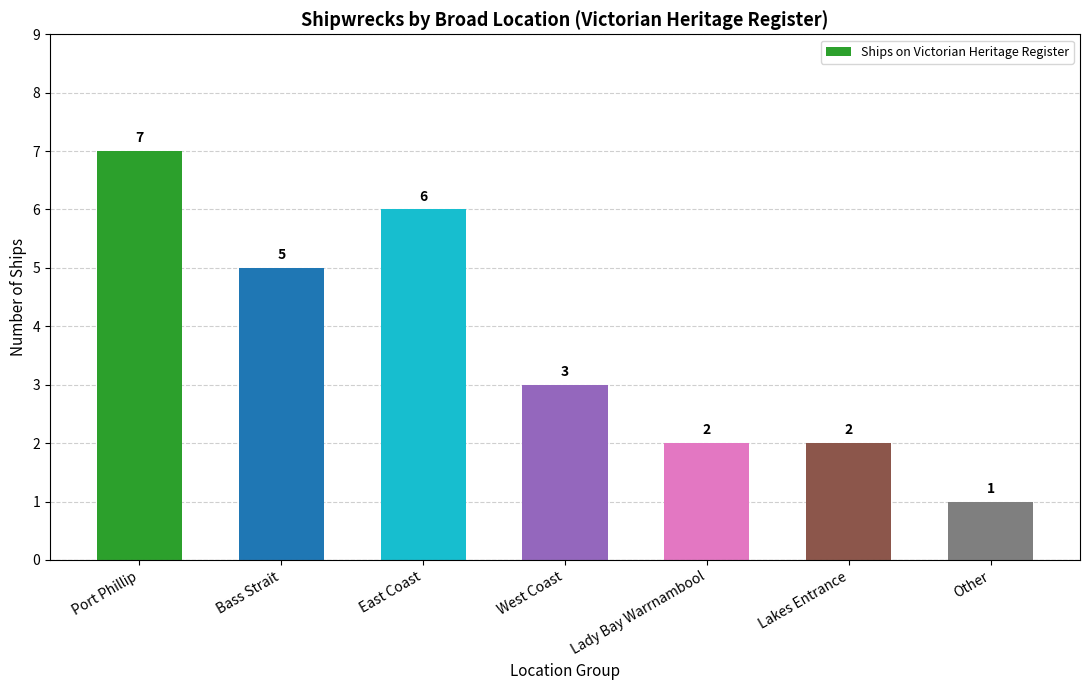

What position from the left is Bass Strait?

2